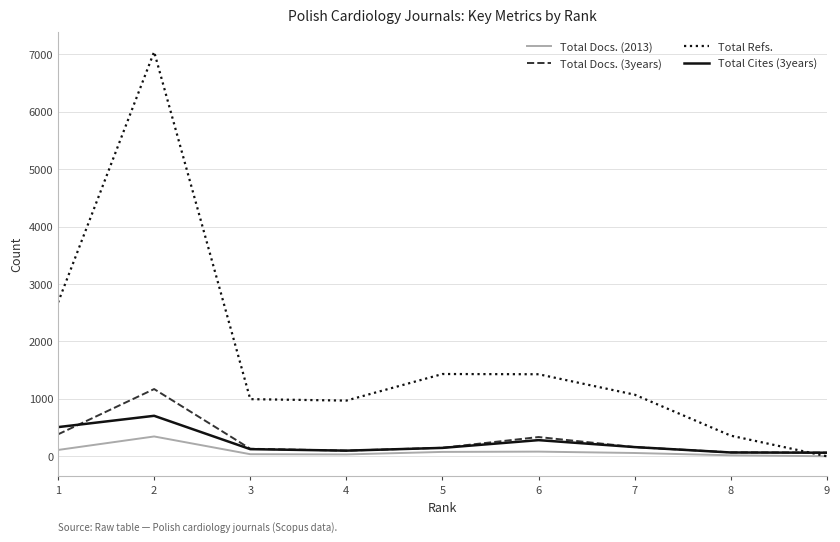

What is the difference between the Total Docs. (3years) values at 8 and 7?

92